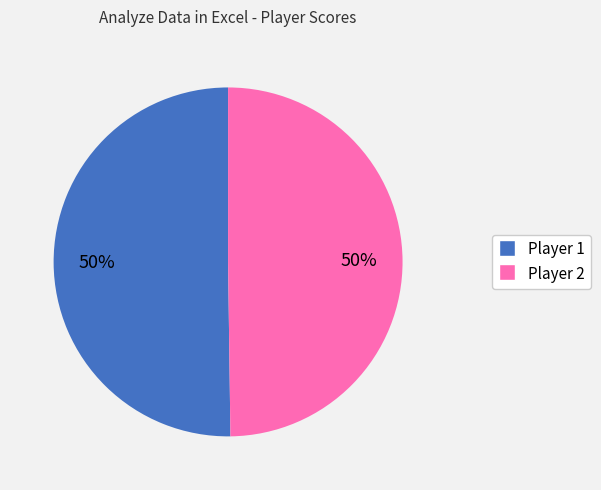

To the nearest percent, what portion does Player 1 represent?

50%